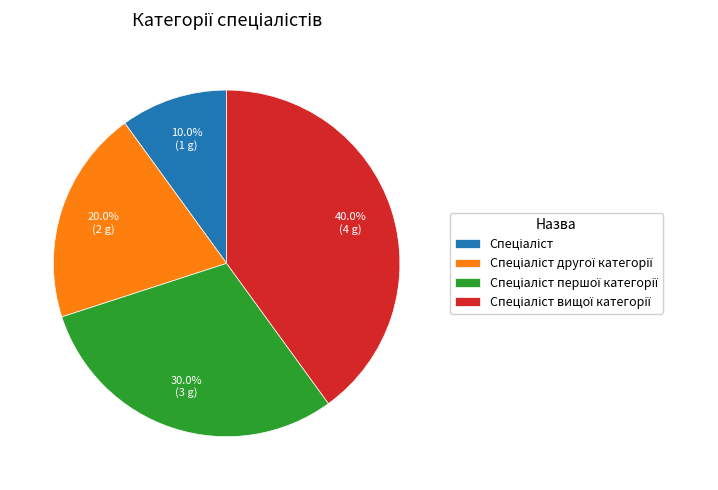

Is there a majority slice in this chart?

No